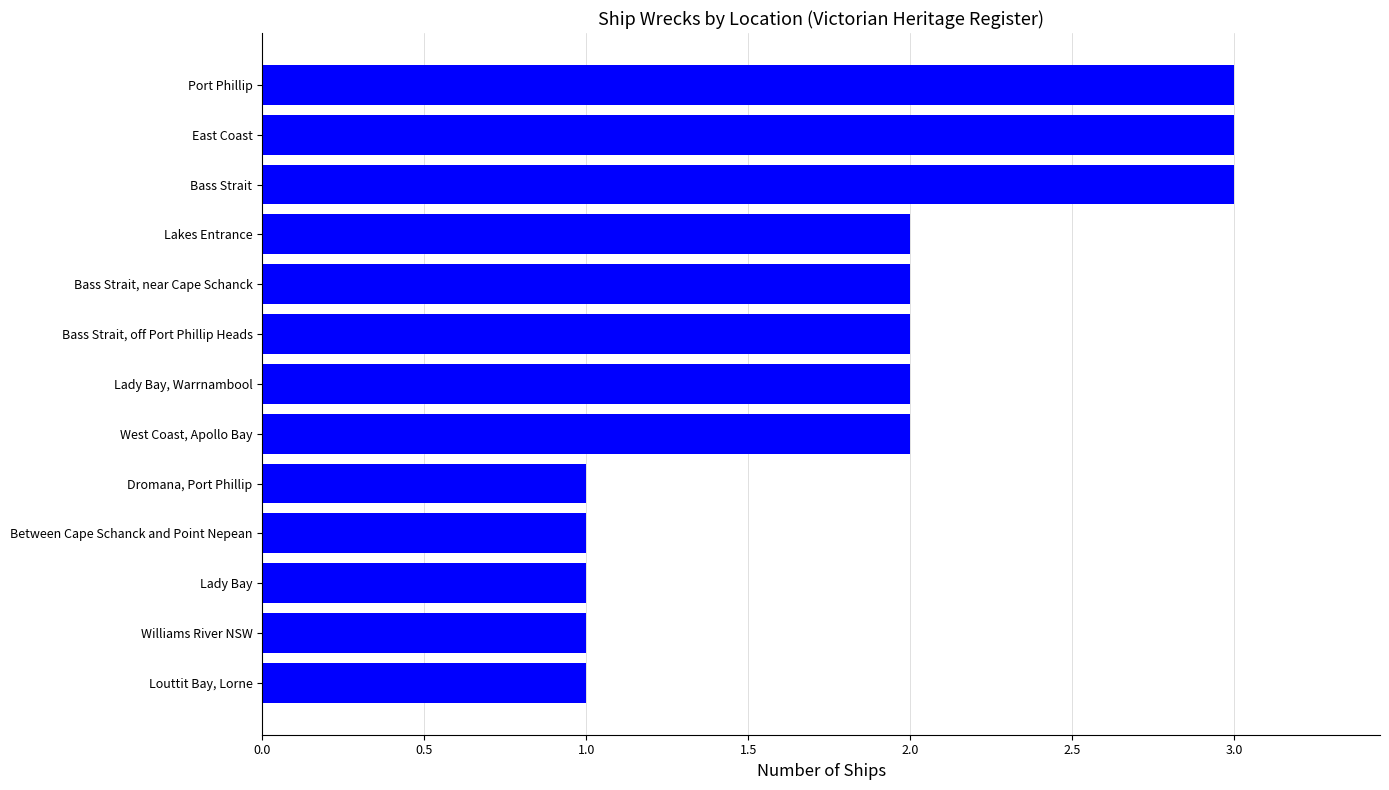

Reading top to bottom, what are all the values shown in this chart?

3	3	3	2	2	2	2	2	1	1	1	1	1